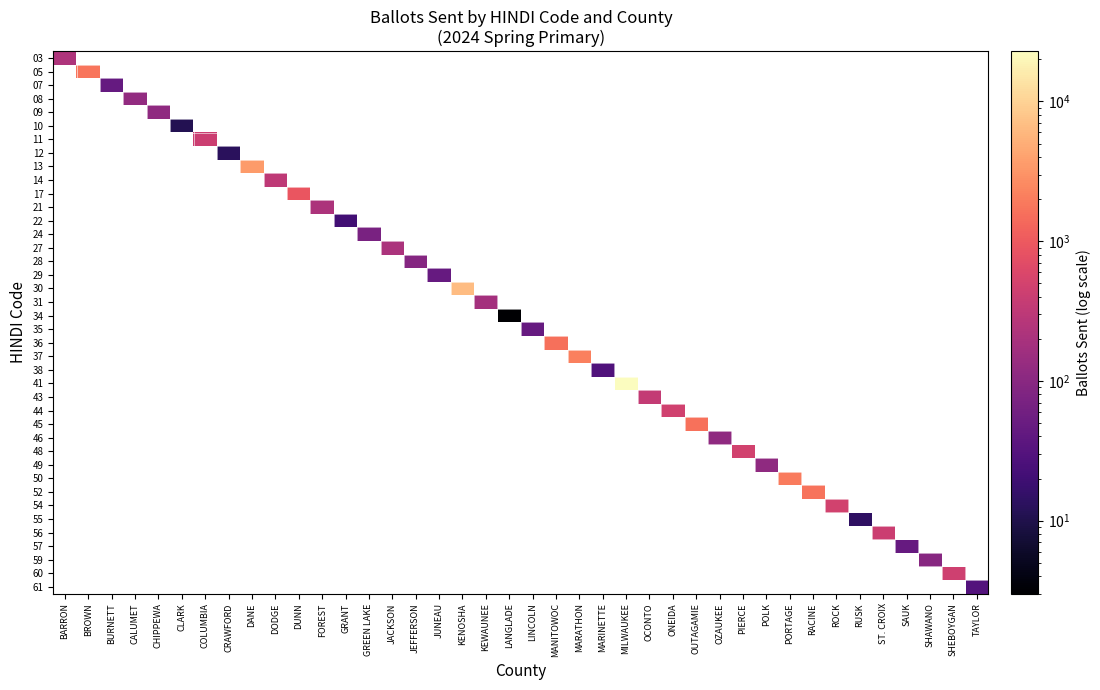

At CHIPPEWA, list the series in order from smallest to largest.

03, 05, 07, 08, 09, 10, 11, 12, 13, 14, 17, 21, 22, 24, 27, 28, 29, 30, 31, 34, 35, 36, 37, 38, 41, 43, 44, 45, 46, 48, 49, 50, 52, 54, 55, 56, 57, 59, 60, 61